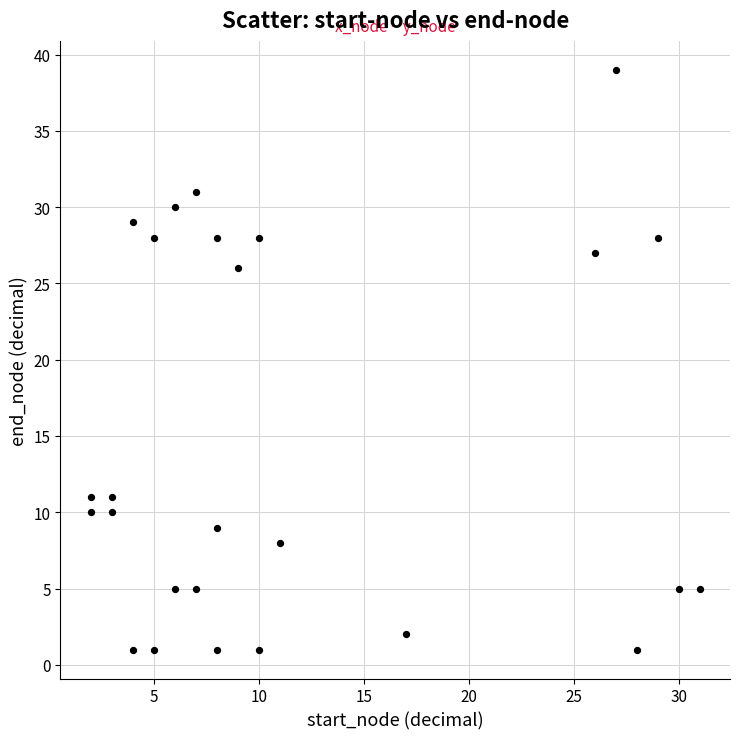

What Y value in the scatter plot is closest to 20?

26